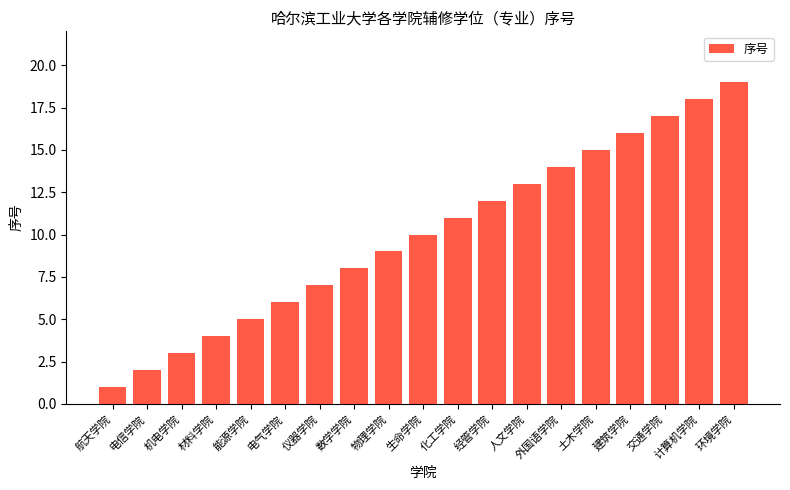

What is the label of the 10th bar from the right?

生命学院